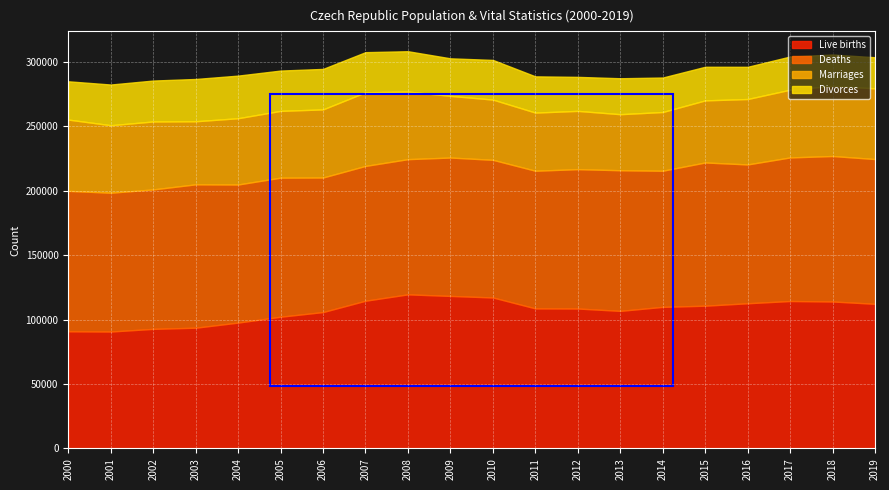

Reading left to right, what are all the values shown in this chart?

Live births: 2000=90910	2001=90715	2002=92786	2003=93685	2004=97664	2005=102211	2006=105831	2007=114632	2008=119570	2009=118348	2010=117153	2011=108673	2012=108576	2013=106751	2014=109860	2015=110764	2016=112663	2017=114405	2018=114036	2019=112231
Deaths: 2000=109001	2001=107755	2002=108243	2003=111288	2004=107177	2005=107938	2006=104441	2007=104636	2008=104948	2009=107421	2010=106844	2011=106848	2012=108189	2013=109160	2014=105665	2015=111173	2016=107750	2017=111443	2018=112920	2019=112362
Marriages: 2000=55321	2001=52374	2002=52732	2003=48943	2004=51447	2005=51829	2006=52860	2007=57157	2008=52457	2009=47862	2010=46746	2011=45137	2012=45206	2013=43499	2014=45575	2015=48191	2016=50768	2017=52567	2018=54470	2019=54870
Divorces: 2000=29704	2001=31586	2002=31758	2003=32824	2004=33060	2005=31288	2006=31415	2007=31129	2008=31300	2009=29133	2010=30783	2011=28113	2012=26402	2013=27895	2014=26764	2015=26083	2016=24996	2017=25755	2018=24313	2019=24141